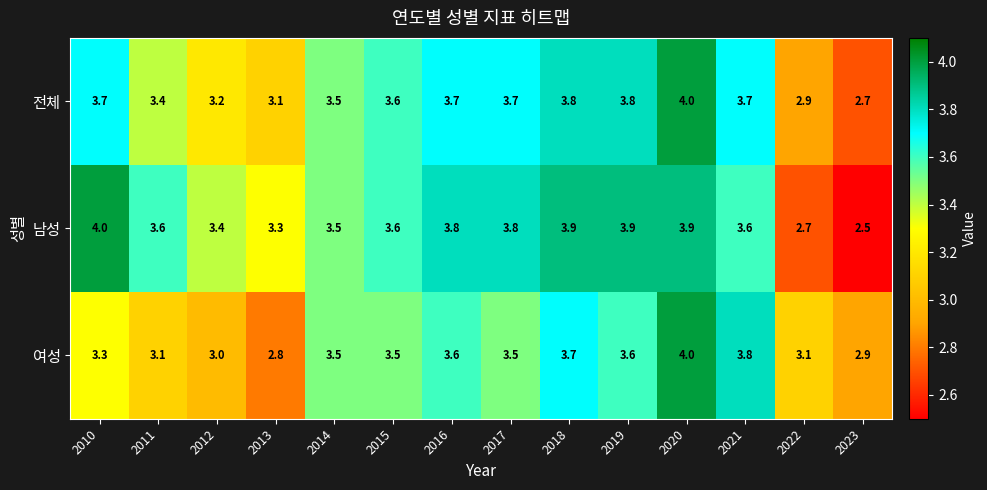

What is the total value across all series at 2019?

11.3